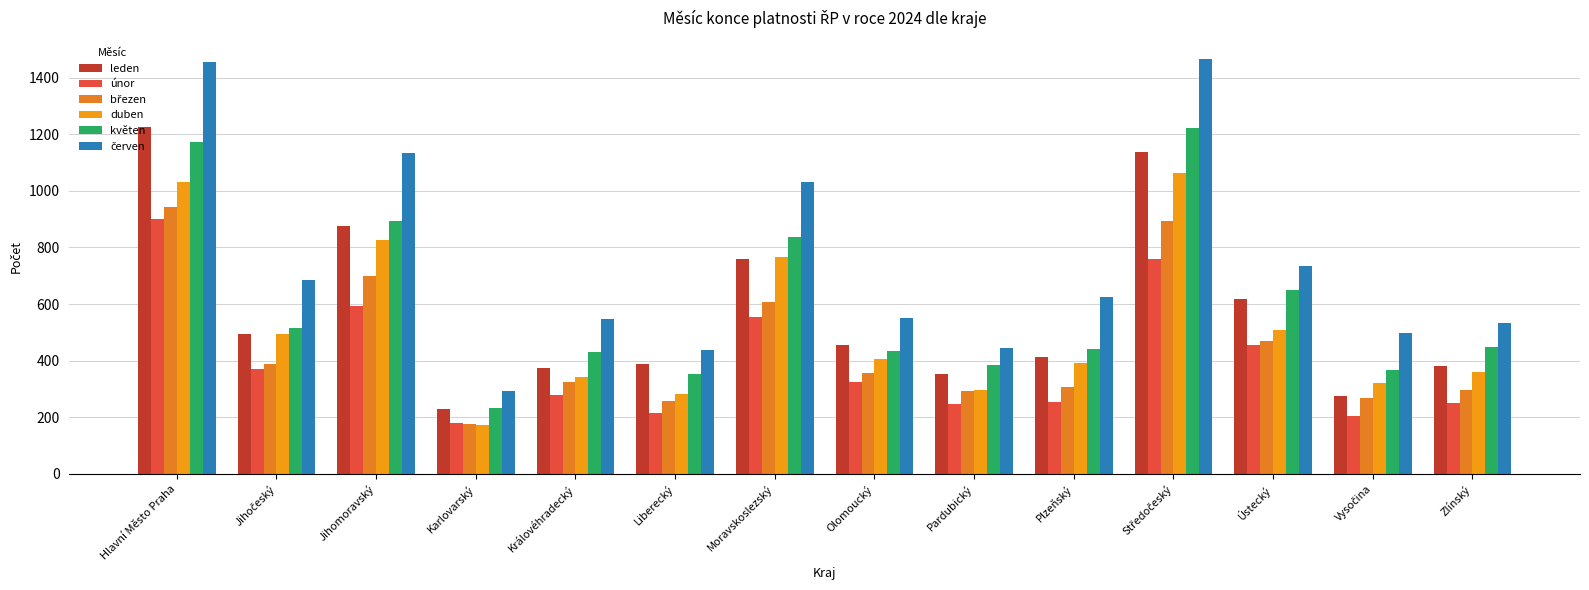

What is the difference between the maximum and minimum values in the květen series?

990